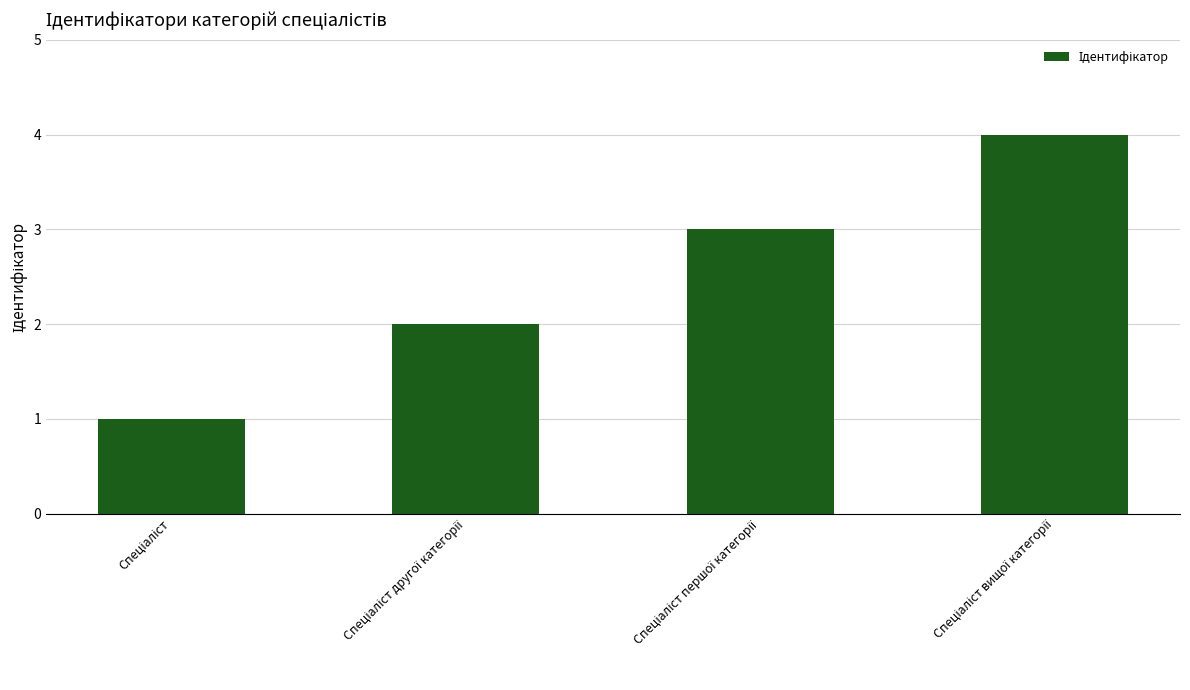

What is the greatest value displayed?

4